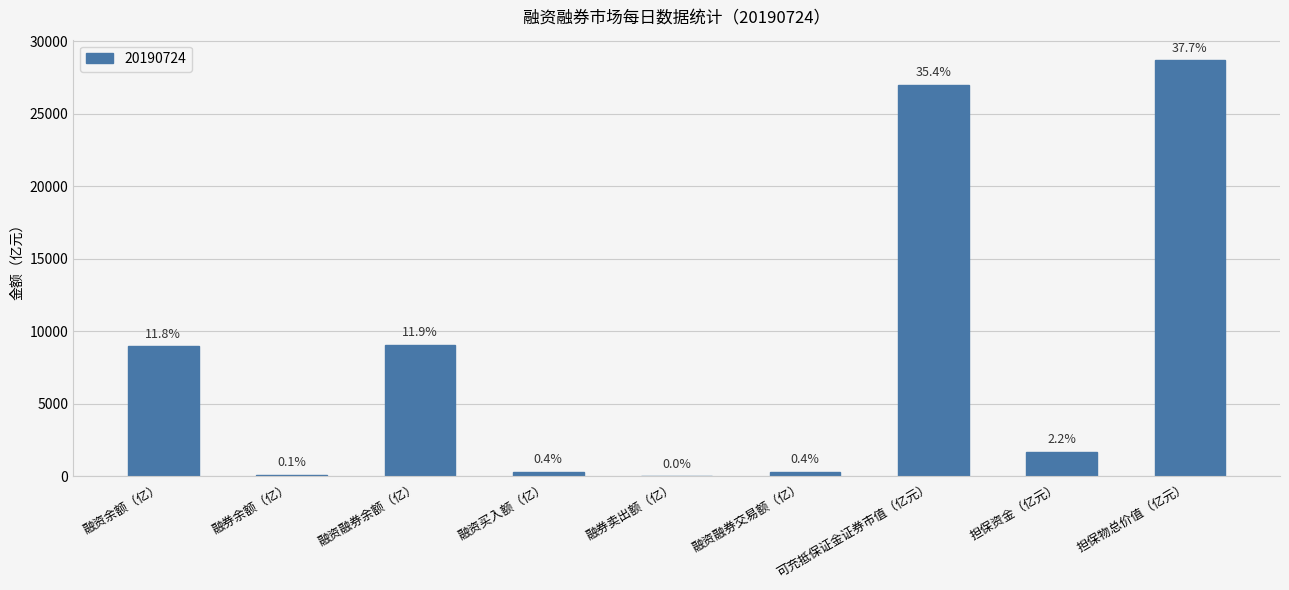

Reading left to right, list all the values displayed in this chart.

8974.4	103.8	9078.3	304.0	12.5	316.5	26994.4	1693.2	28687.6